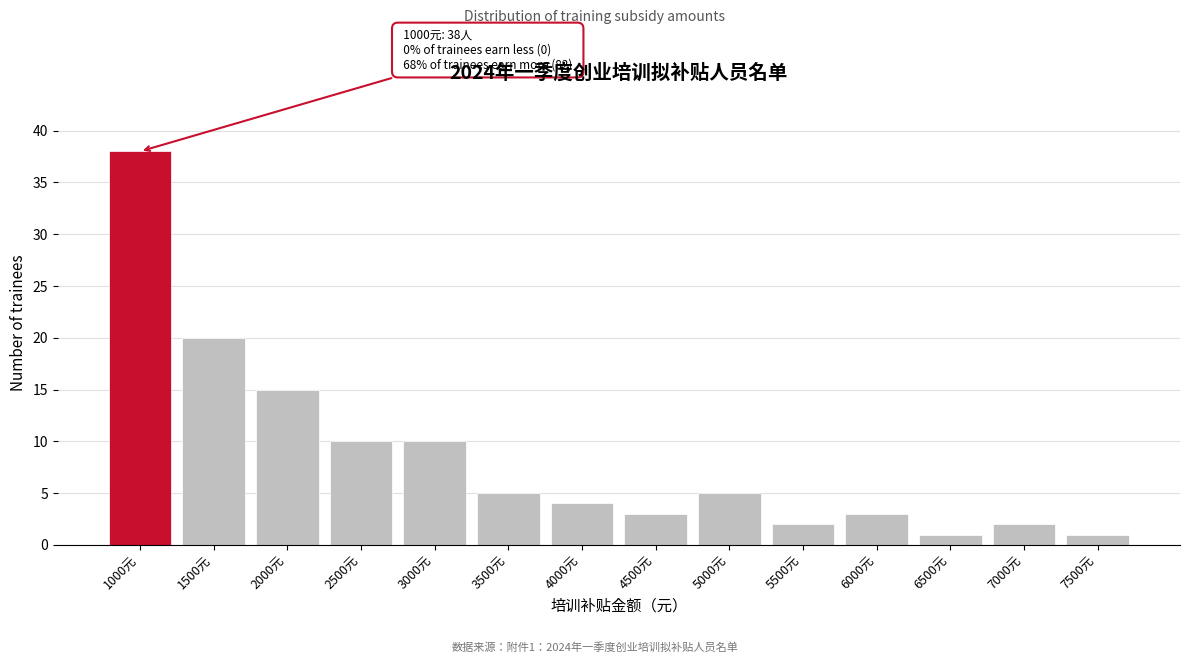

Reading left to right, transcribe all the data shown in this chart.

1000元=38	1500元=20	2000元=15	2500元=10	3000元=10	3500元=5	4000元=4	4500元=3	5000元=5	5500元=2	6000元=3	6500元=1	7000元=2	7500元=1